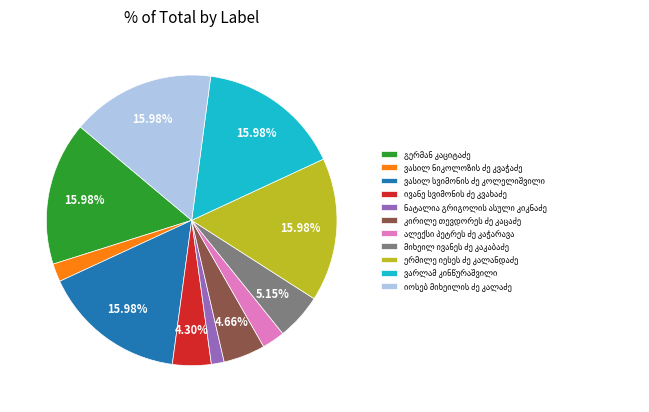

Is there a majority slice in this chart?

No